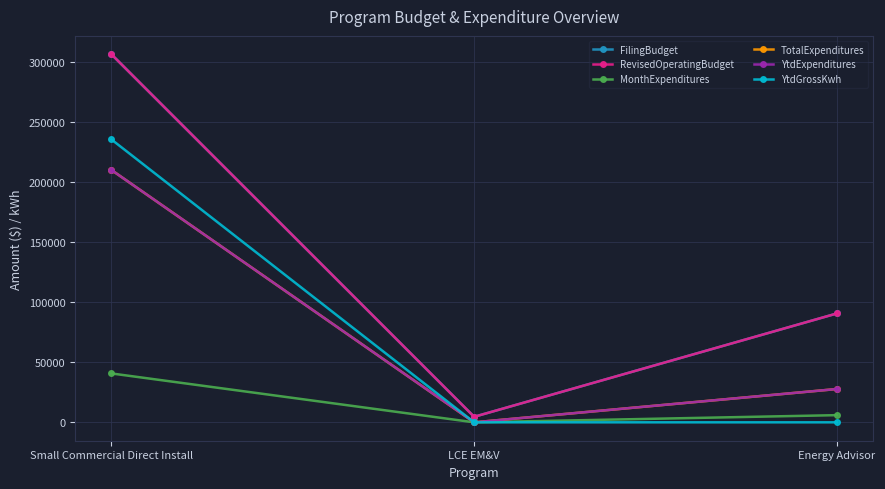

Read the YtdExpenditures value at Small Commercial Direct Install, to the nearest 100.

209900